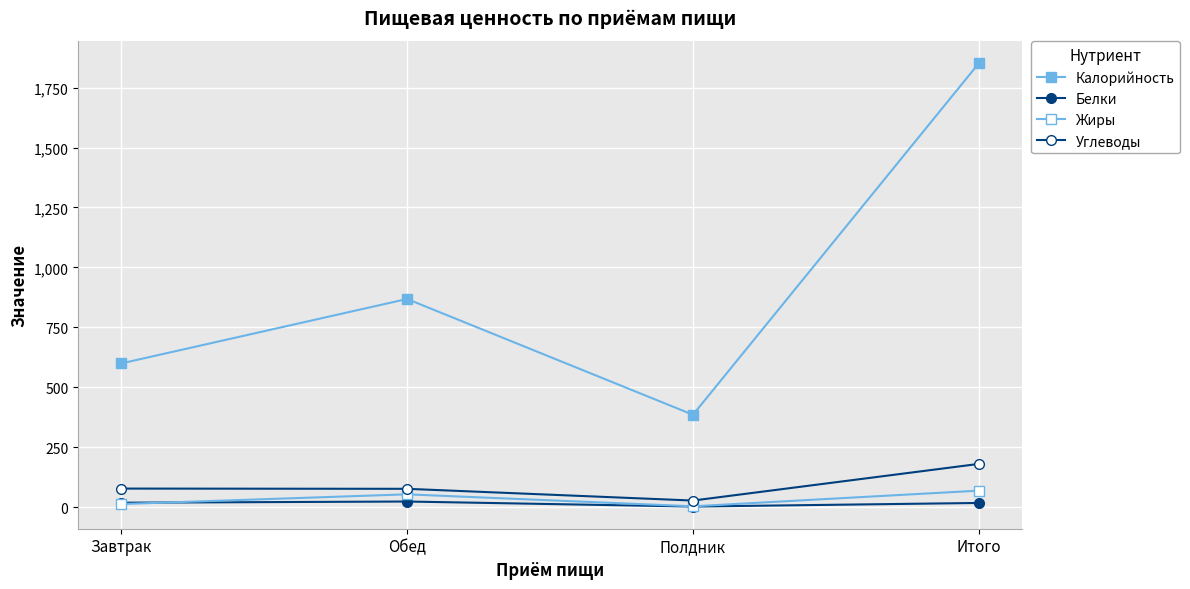

Which has a higher value, Обед or Итого?

Итого